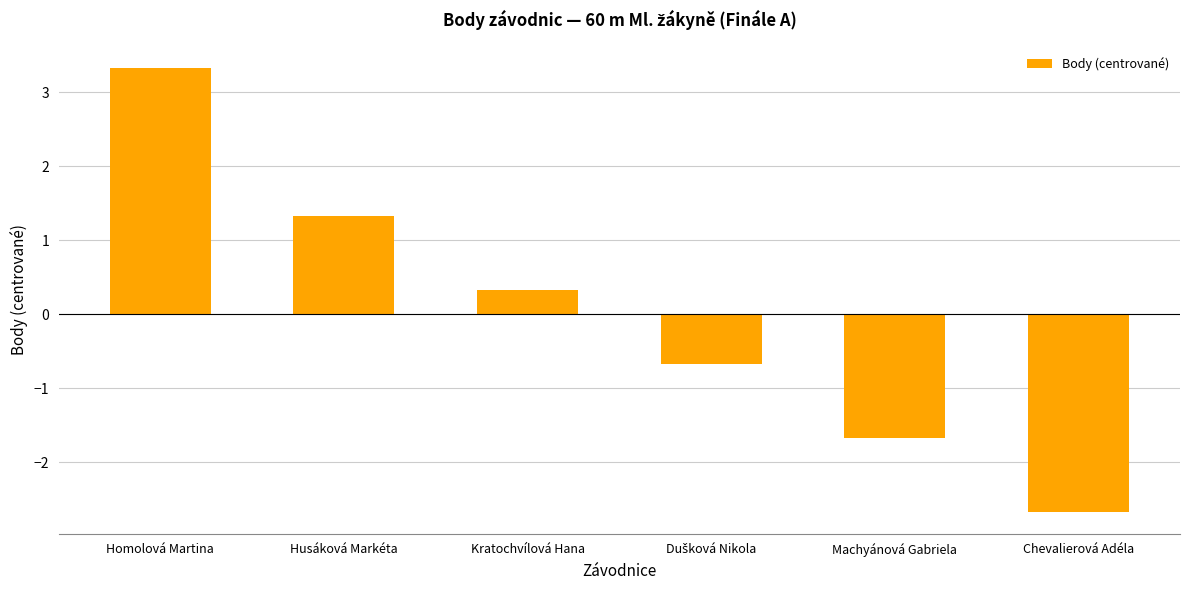

At which category does the chart reach its peak across all series?

Homolová Martina